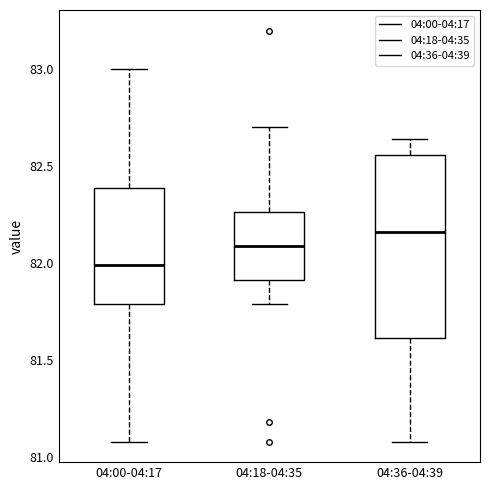

Which box's median line is the lowest?

04:00-04:17